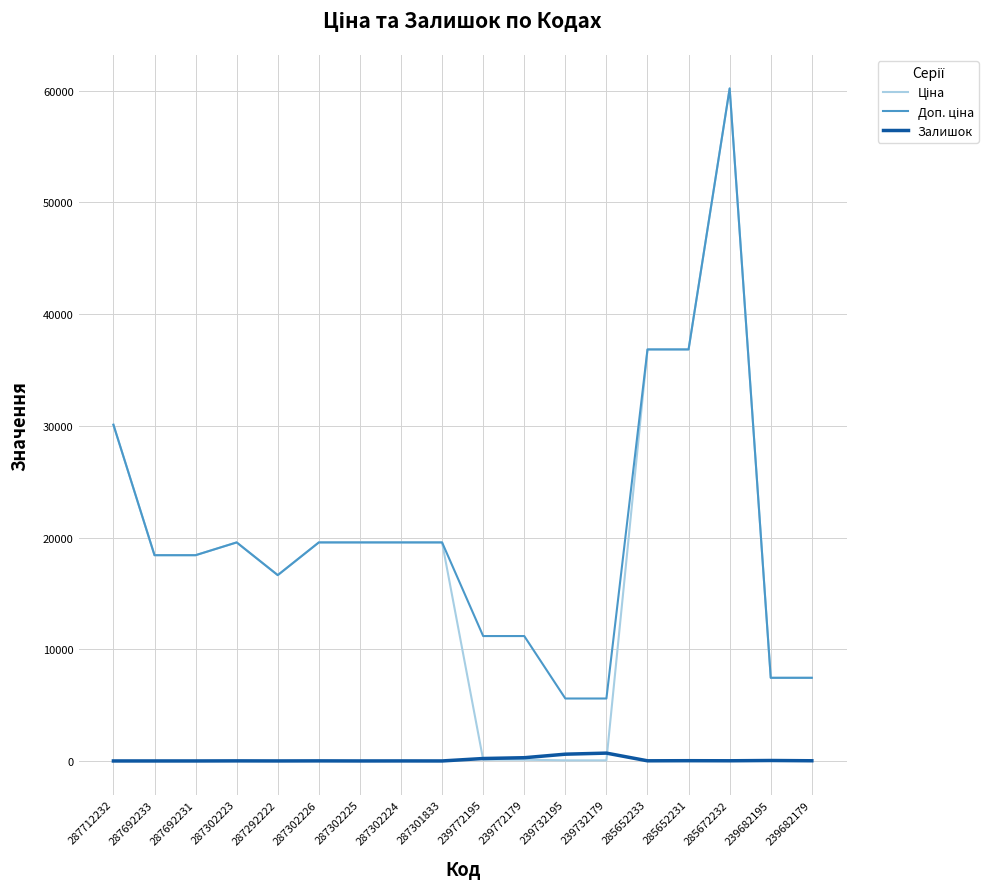

At how many categories does at least one series exceed 35023?

3